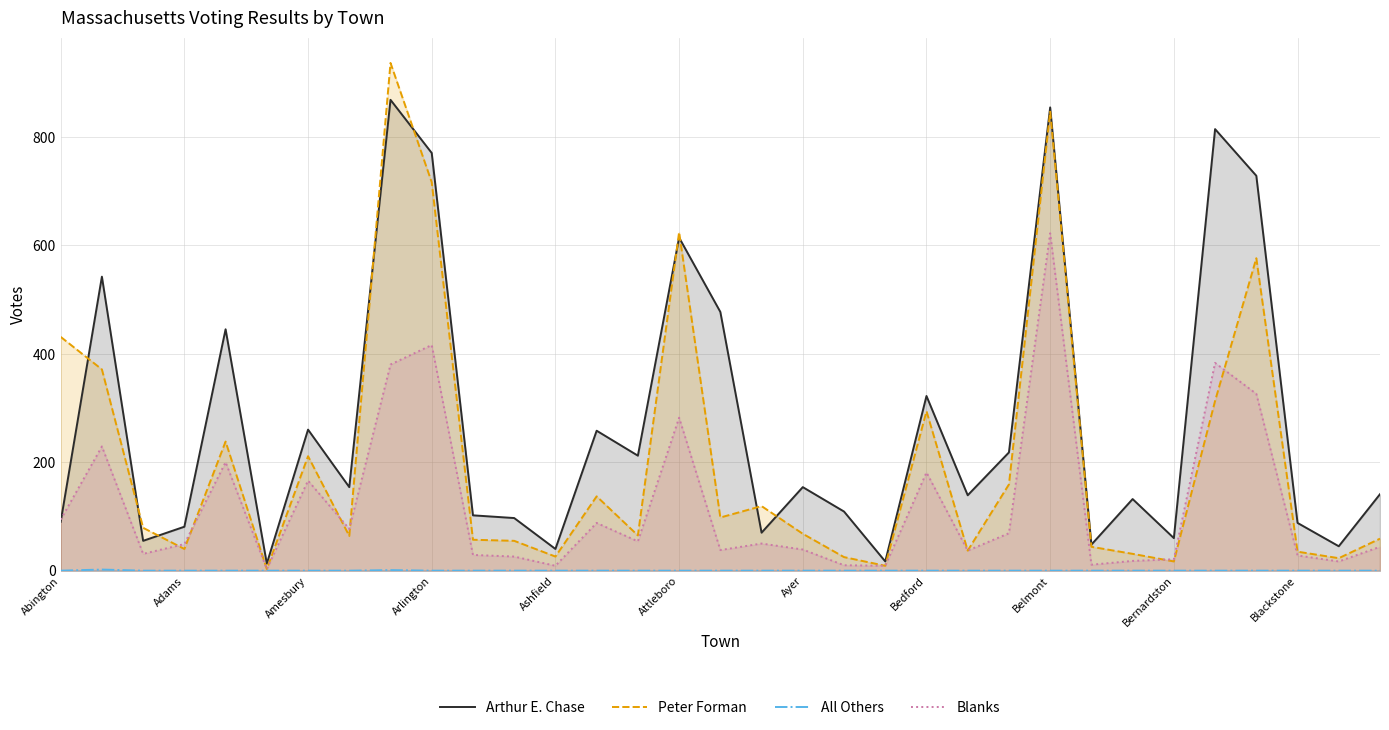

What is the difference between the highest and lowest values at Bedford?

322